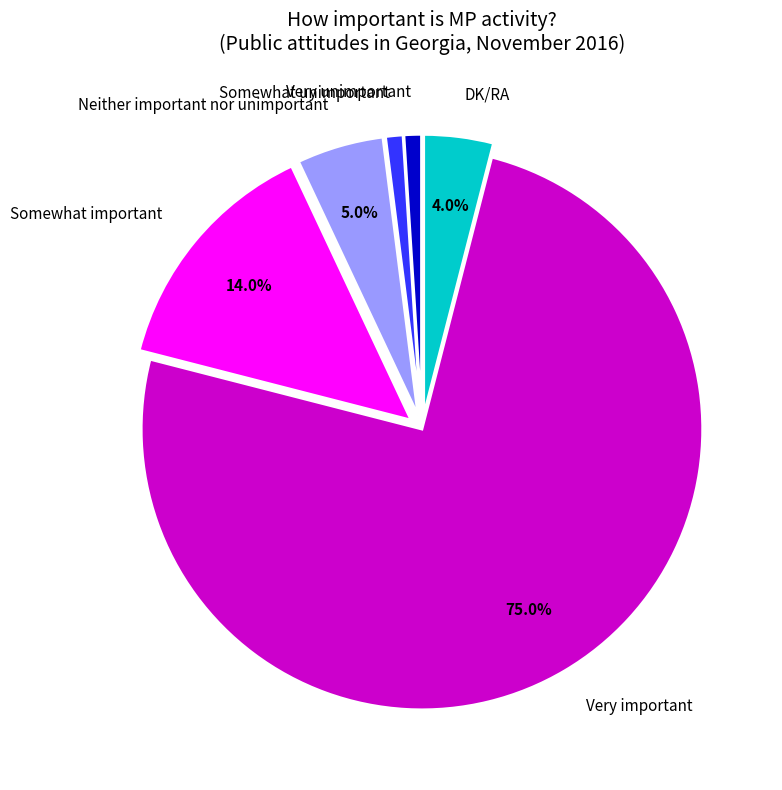

Combined, do Very important and Somewhat important account for over 50%?

Yes